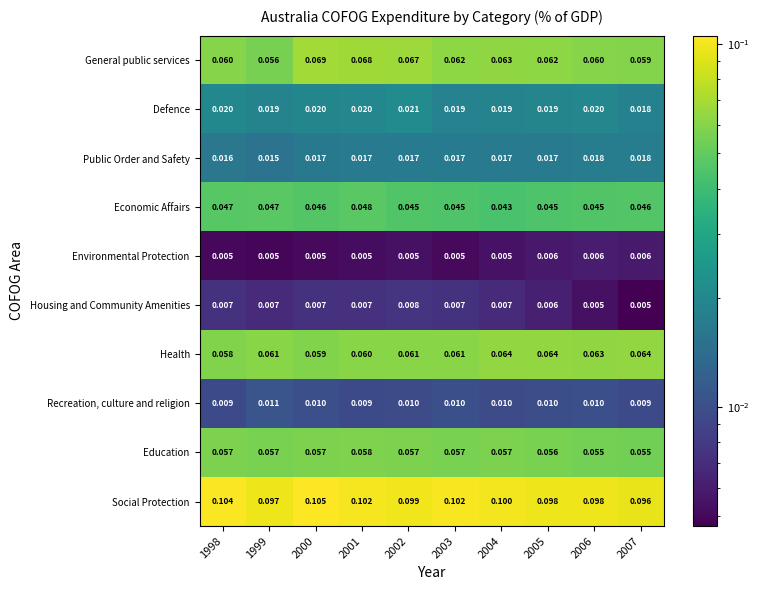

At 1999, list the series in order from largest to smallest.

Social Protection, Health, Education, General public services, Economic Affairs, Defence, Public Order and Safety, Recreation, culture and religion, Housing and Community Amenities, Environmental Protection